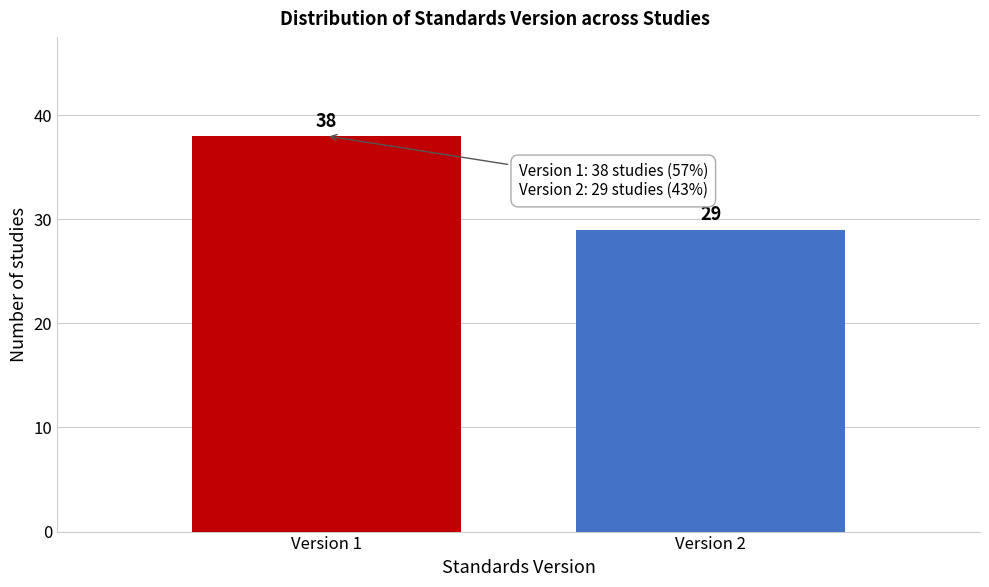

Reading right to left, list all the values displayed in this chart.

Version 2=29	Version 1=38